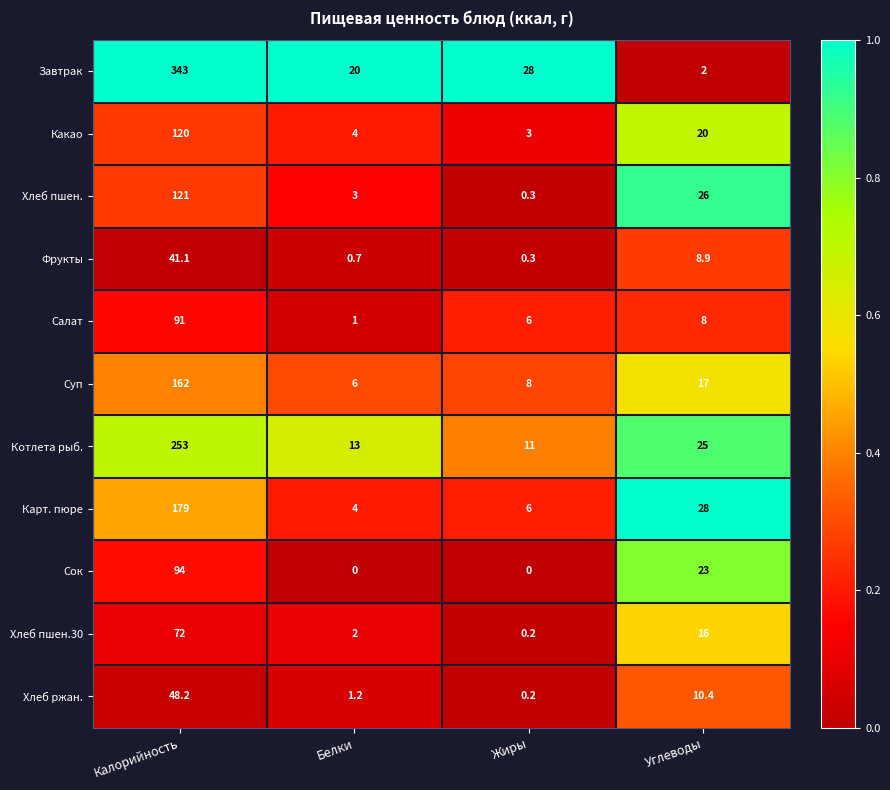

Rank the series at Калорийность from highest to lowest value.

Завтрак, Котлета рыб., Карт. пюре, Суп, Хлеб пшен., Какао, Сок, Салат, Хлеб пшен.30, Хлеб ржан., Фрукты